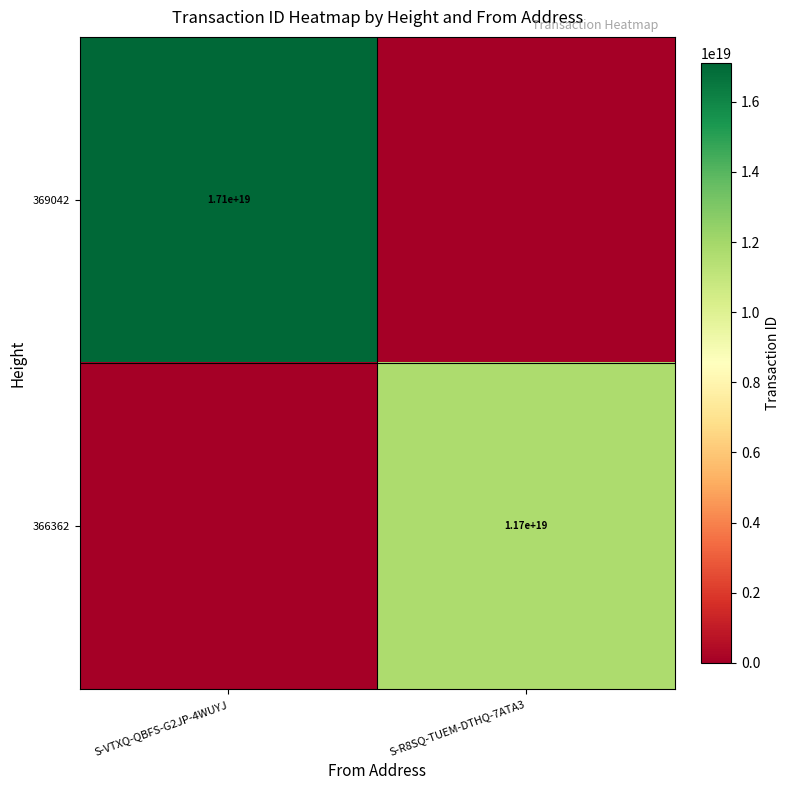

The value of 366362 at S-R8SQ-TUEM-DTHQ-7ATA3 is 17874760779055028224. True or false?

False